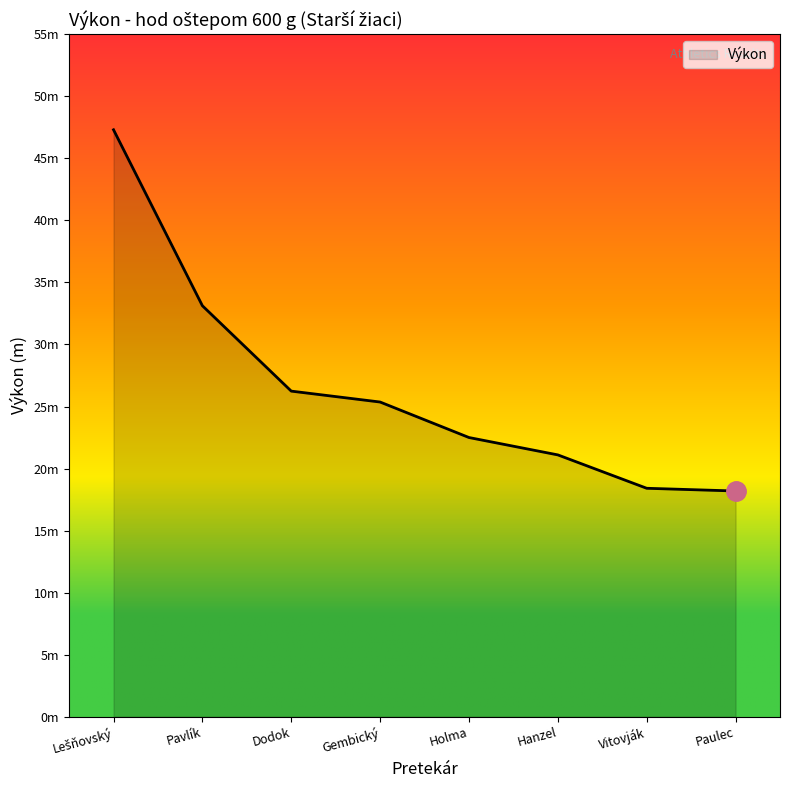

What is the value of the 4th point from the left?

25.4